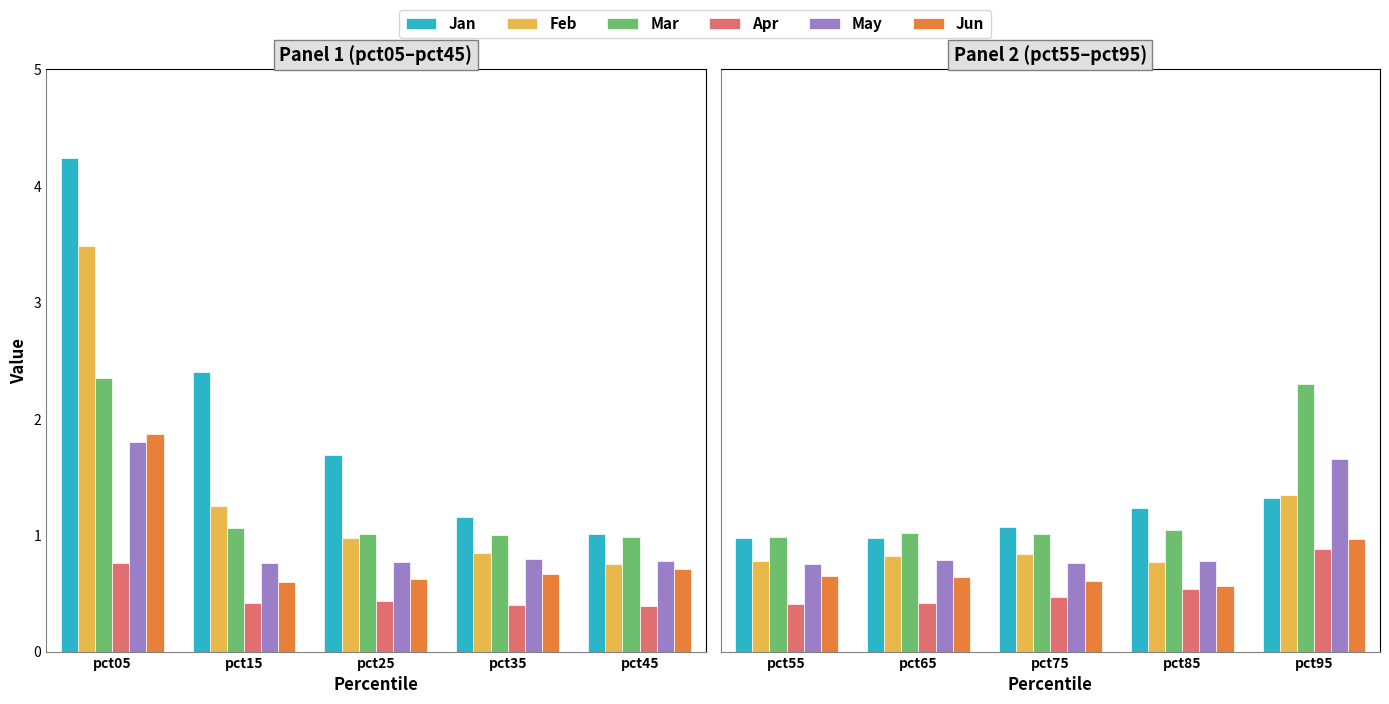

What is the difference between the highest and lowest values at pct85?

0.7